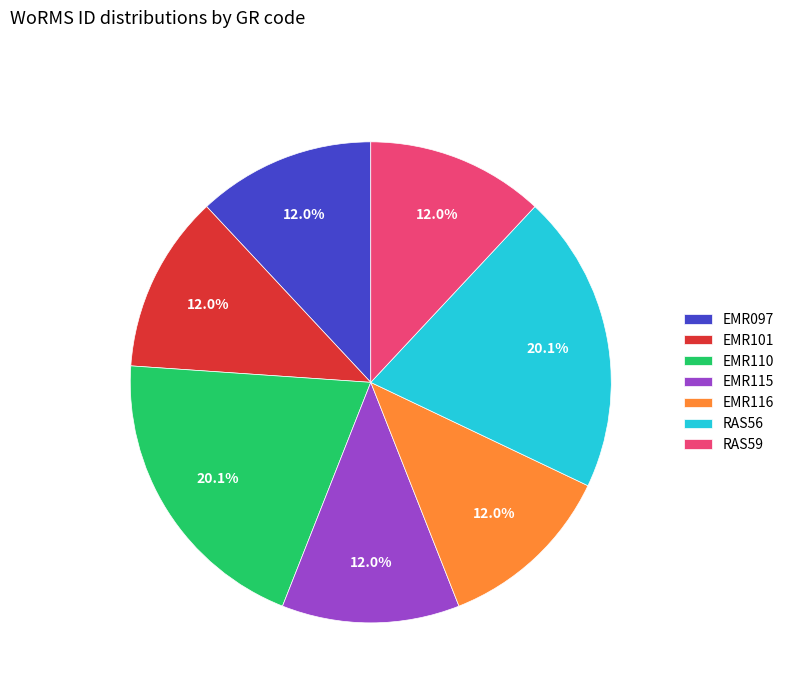

To the nearest percent, what percentage of the pie is RAS59?

12%